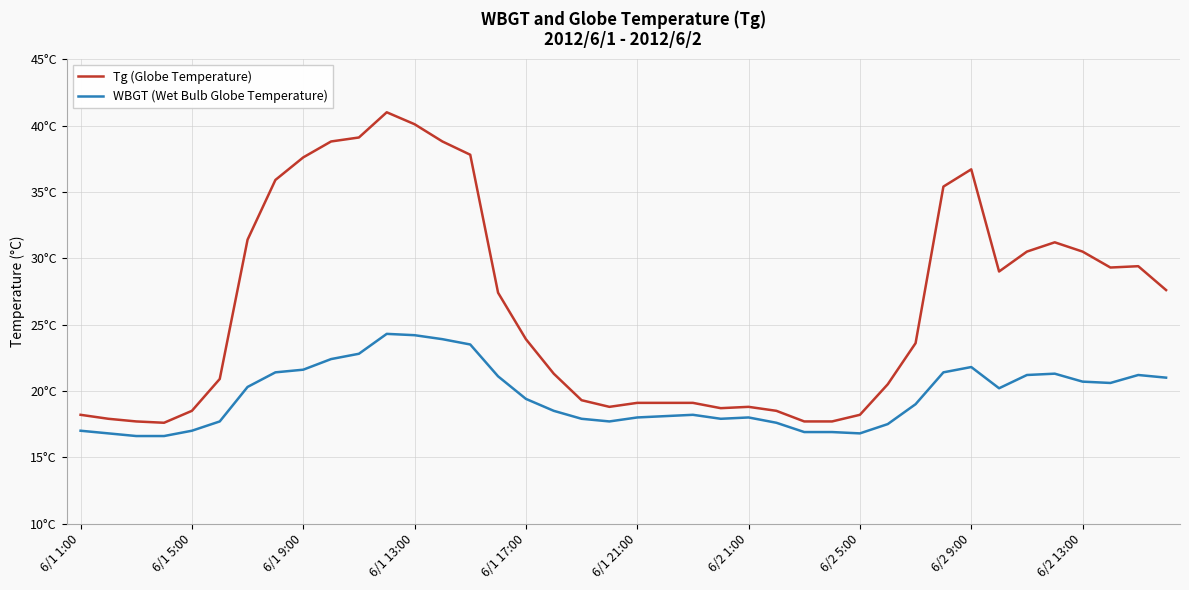

Does the chart have visible grid lines?

Yes